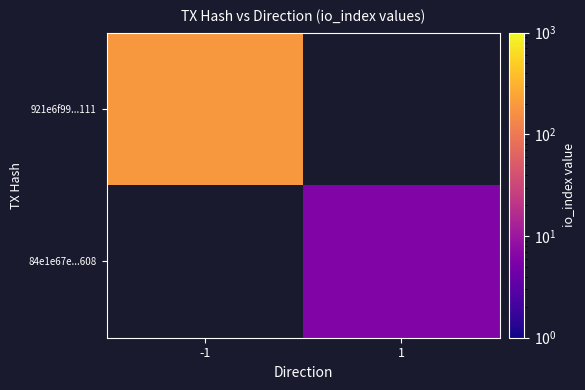

Is it true that 921e6f99...111 equals 190.0 at -1?

True